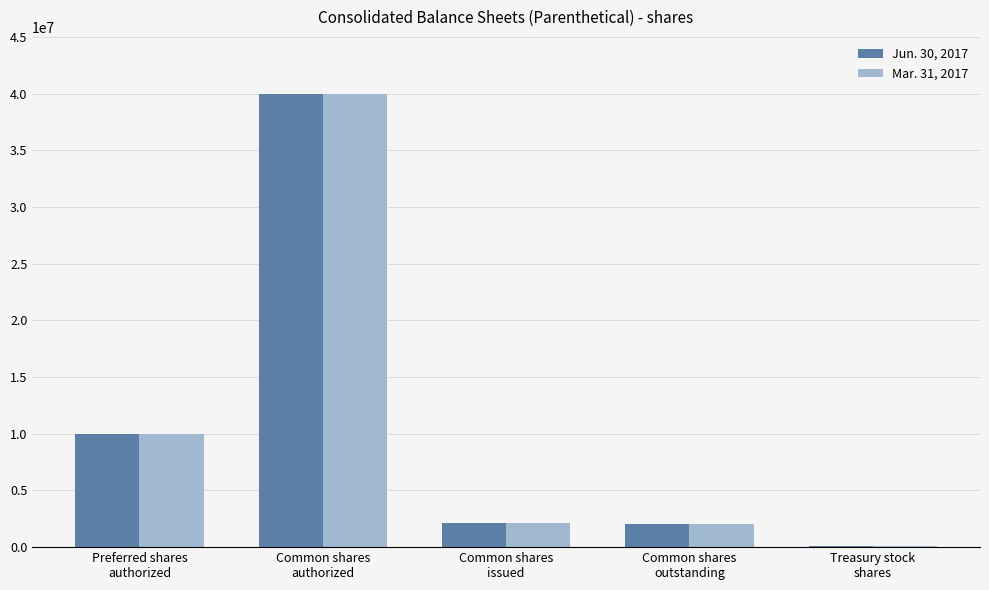

What is the maximum value shown in the chart?

40000000